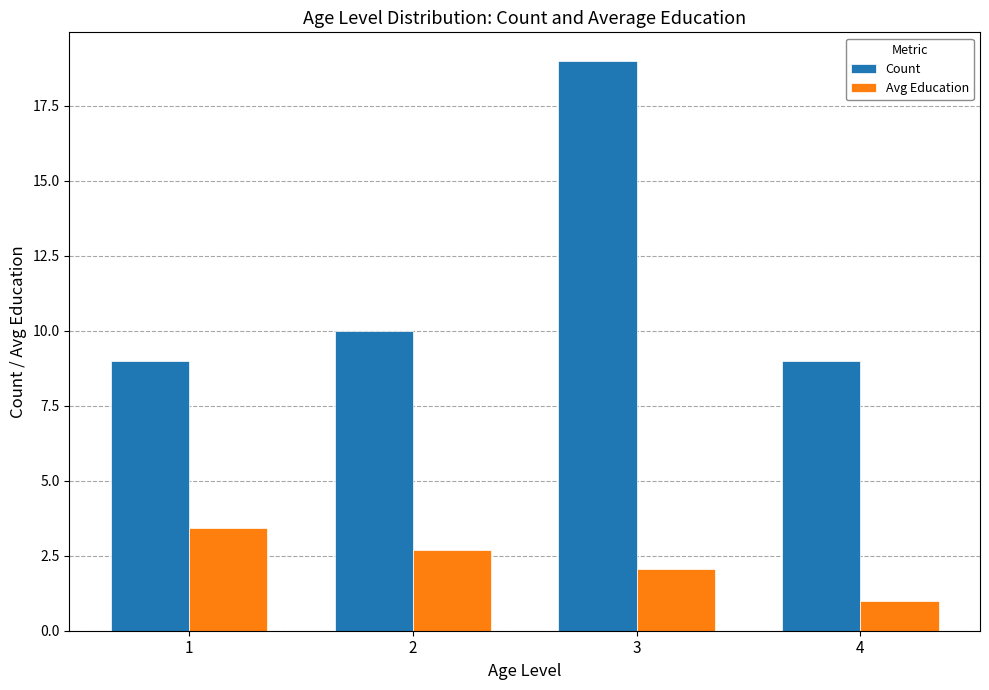

What is the approximate value of Avg Education at 4?

1.0